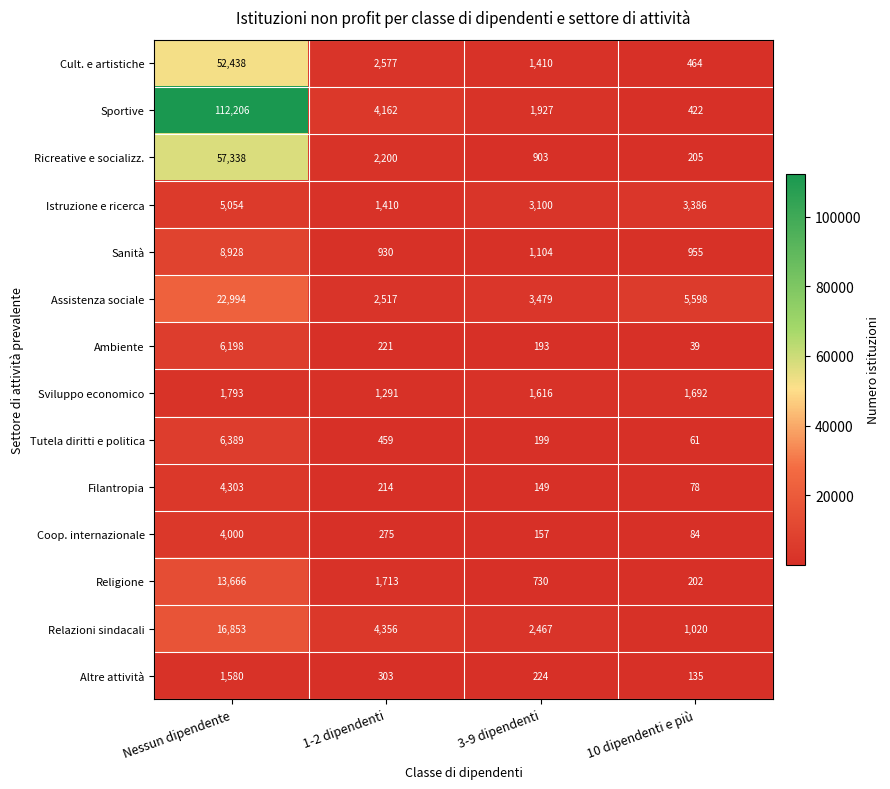

The value of Altre attività at 3-9 dipendenti is 224. True or false?

True